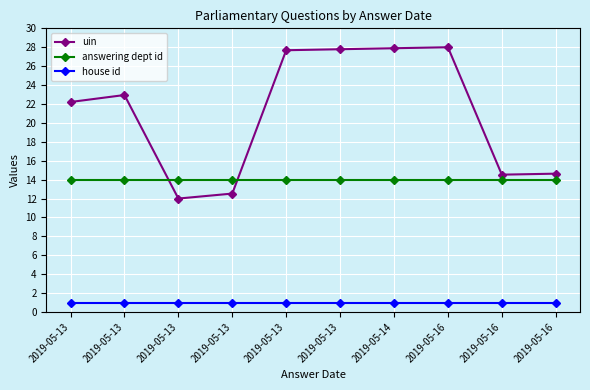

True or false: house id and uin cross at least once.

False